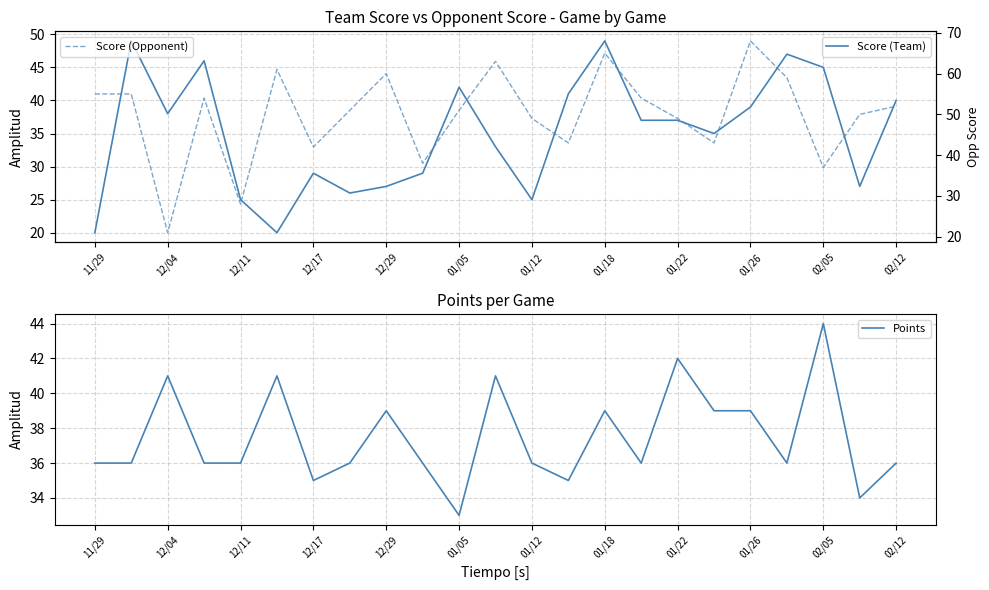

What is the label of the 1st point from the left?

11/29